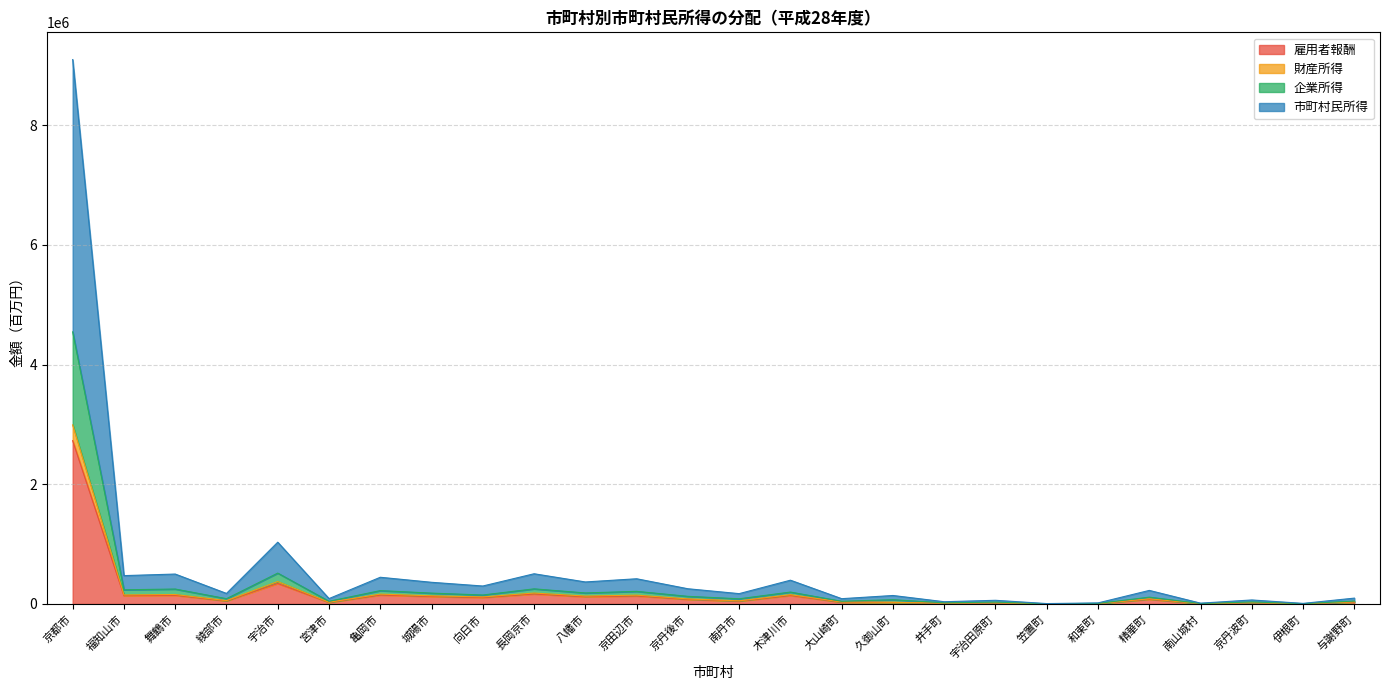

True or false: 財産所得 and 市町村民所得 intersect in this chart.

False